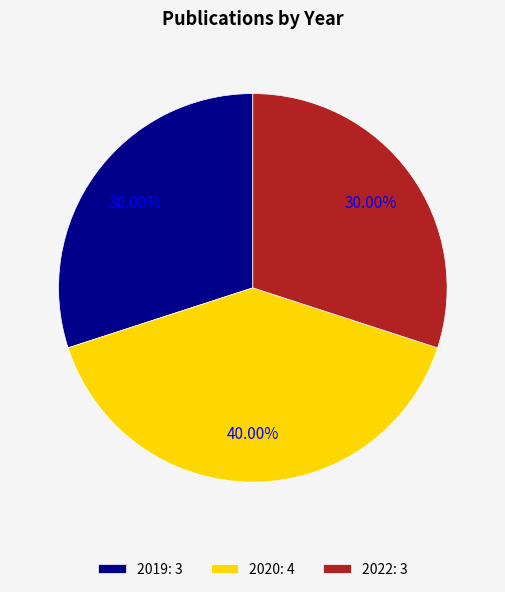

What percentage is the 2022 slice, to the nearest percent?

30%